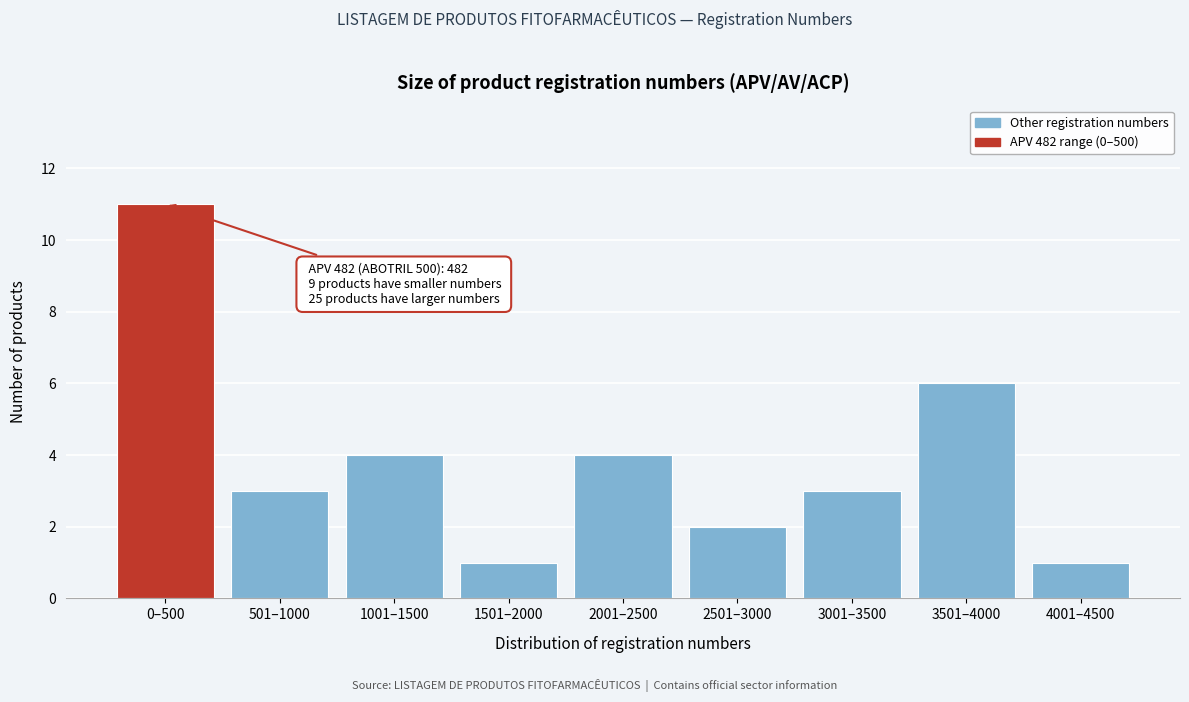

Reading left to right, list all the values displayed in this chart.

0–500=11	501–1000=3	1001–1500=4	1501–2000=1	2001–2500=4	2501–3000=2	3001–3500=3	3501–4000=6	4001–4500=1